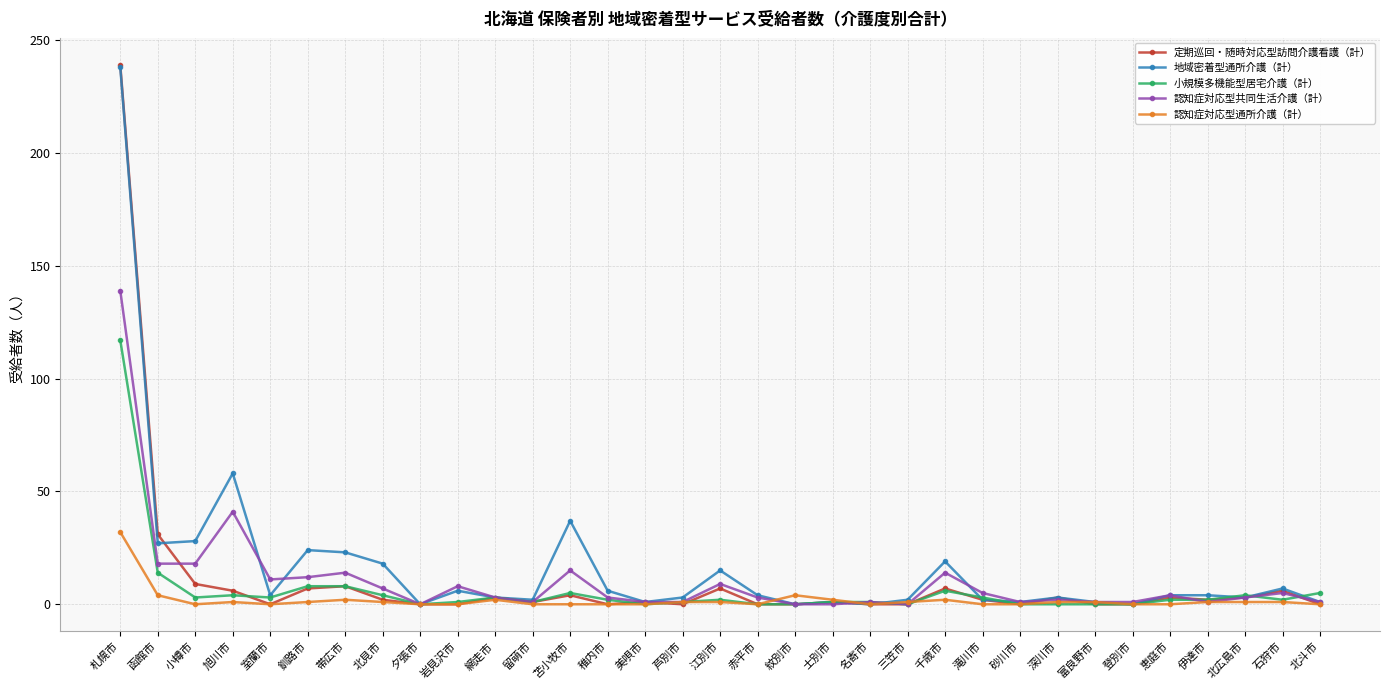

Which series has the largest total across all categories?

地域密着型通所介護（計）